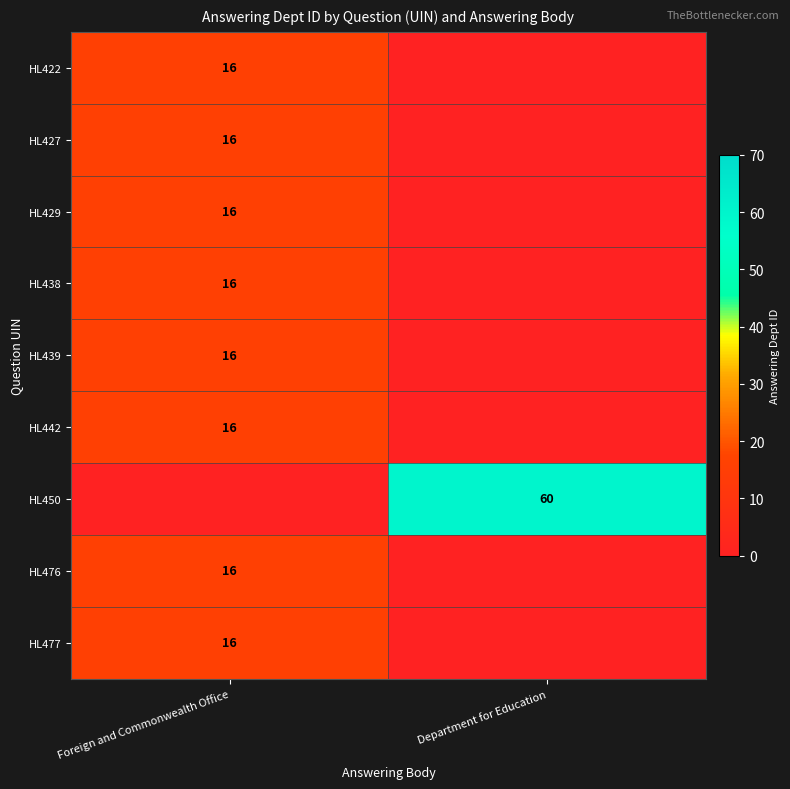

How many categories are shown in the chart?

2